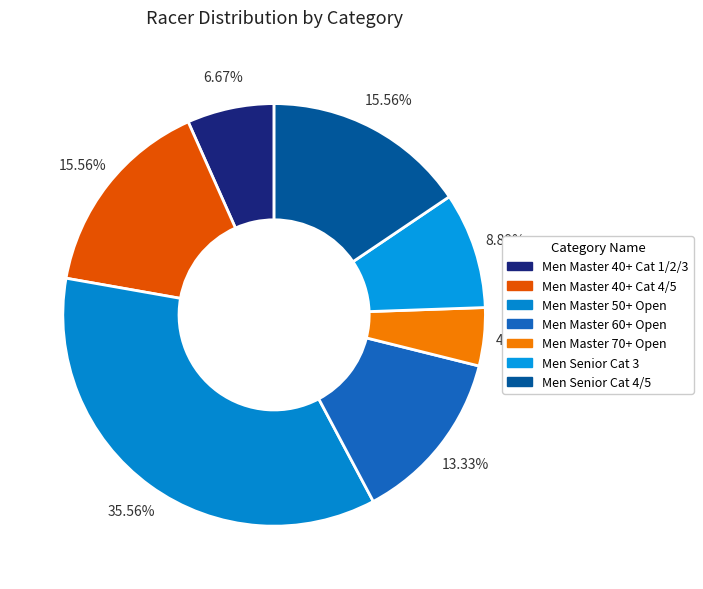

What percentage is the Men Master 50+ Open slice, to the nearest percent?

36%